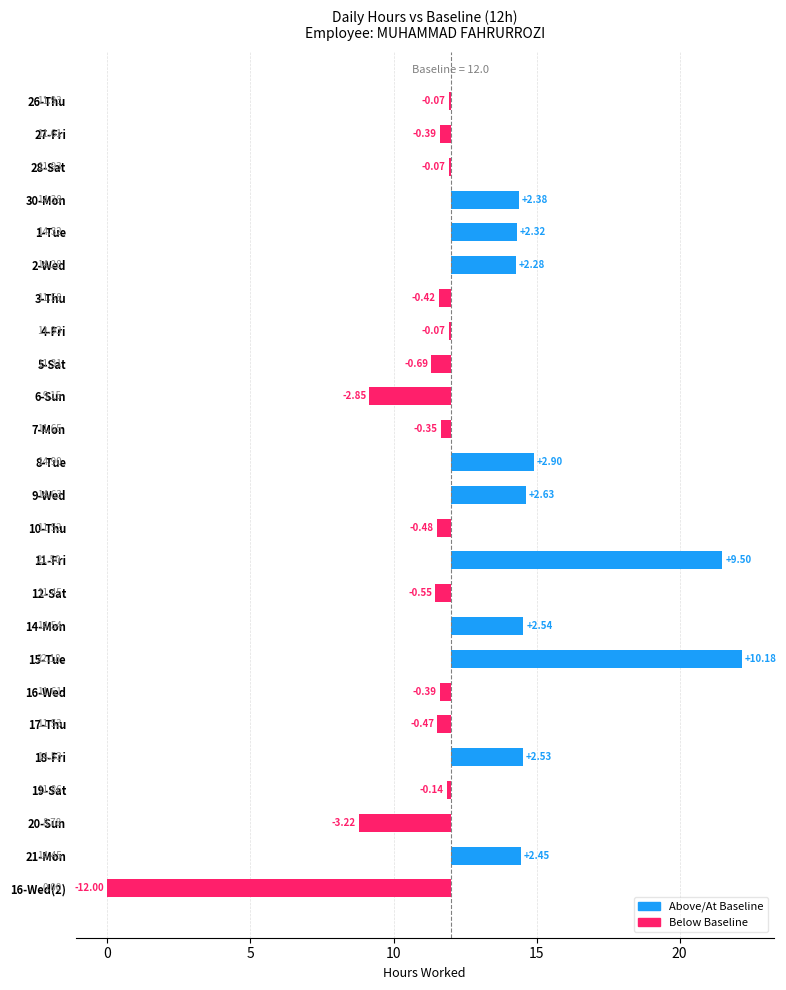

The chart shows a value of 3.9 at 11-Fri. True or false?

False